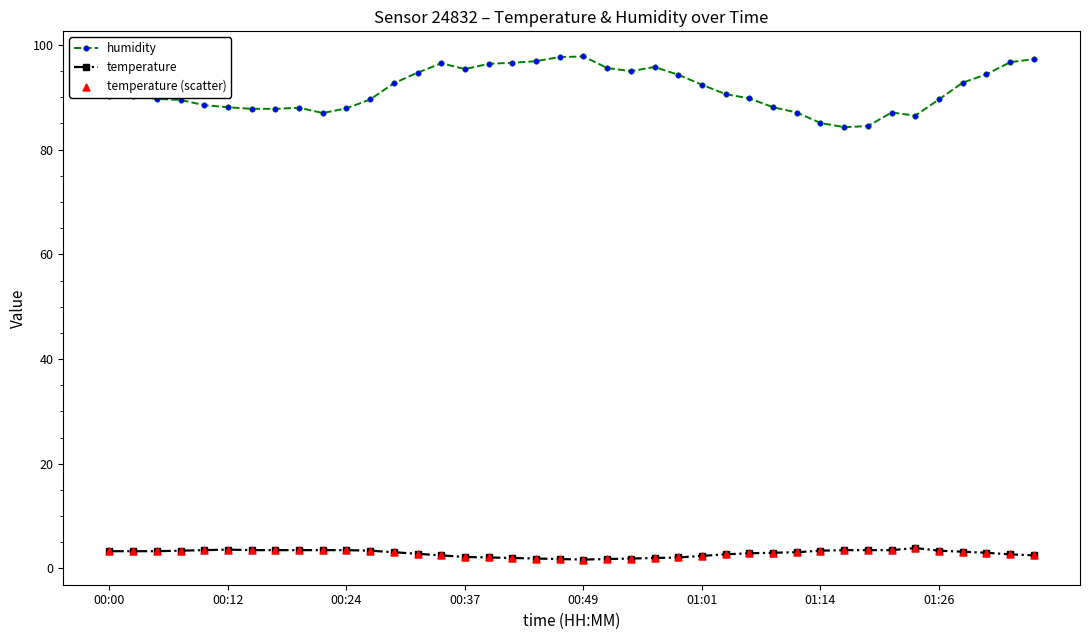

At how many categories does at least one series exceed 15?

40